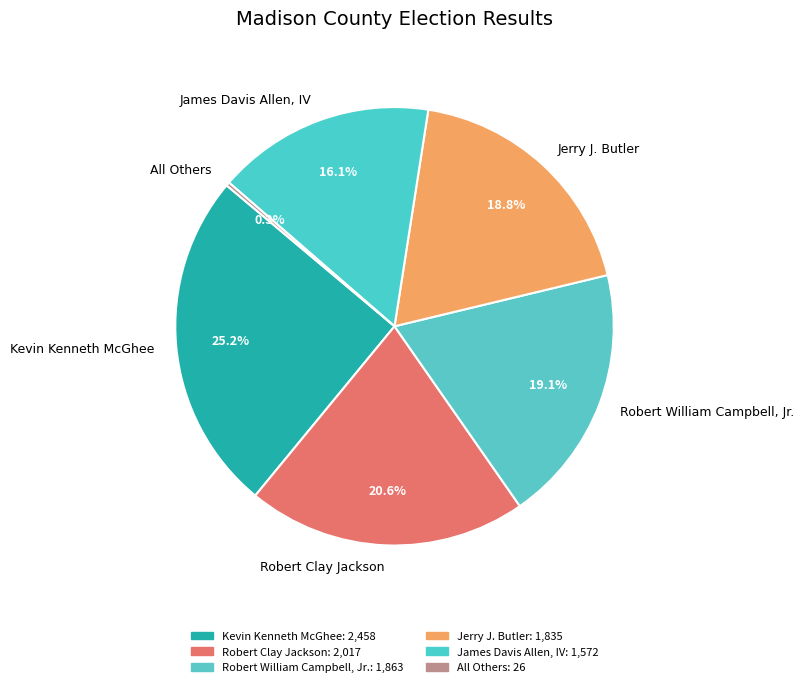

Is it true that Robert Clay Jackson is 26% of the pie?

False